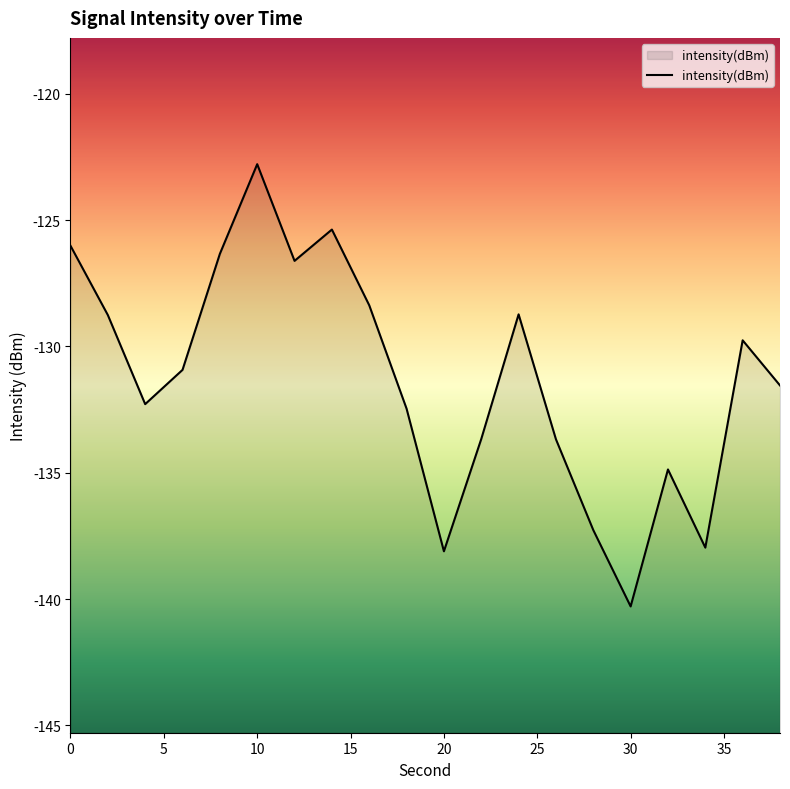

The chart shows a value of -214.0 at 30. True or false?

False